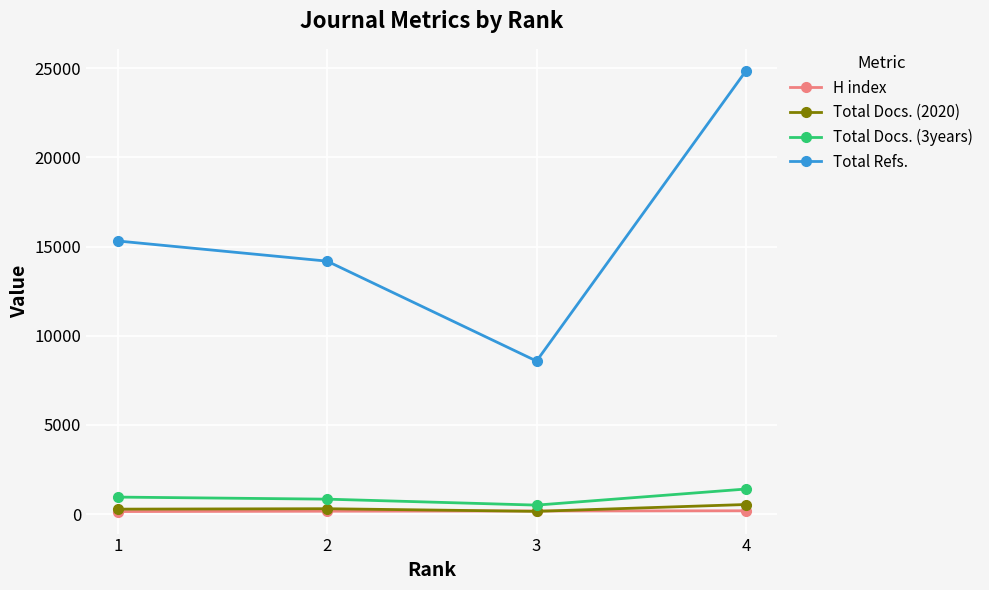

True or false: H index and Total Docs. (3years) intersect in this chart.

False